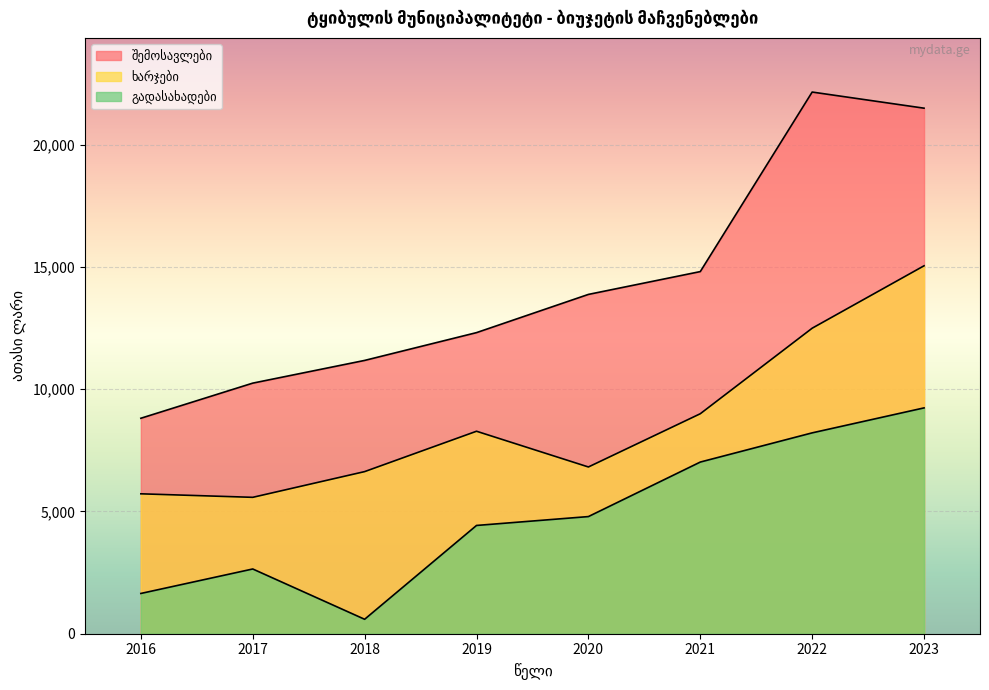

True or false: შემოსავლები has a value of 8807.3 at 2021.

False